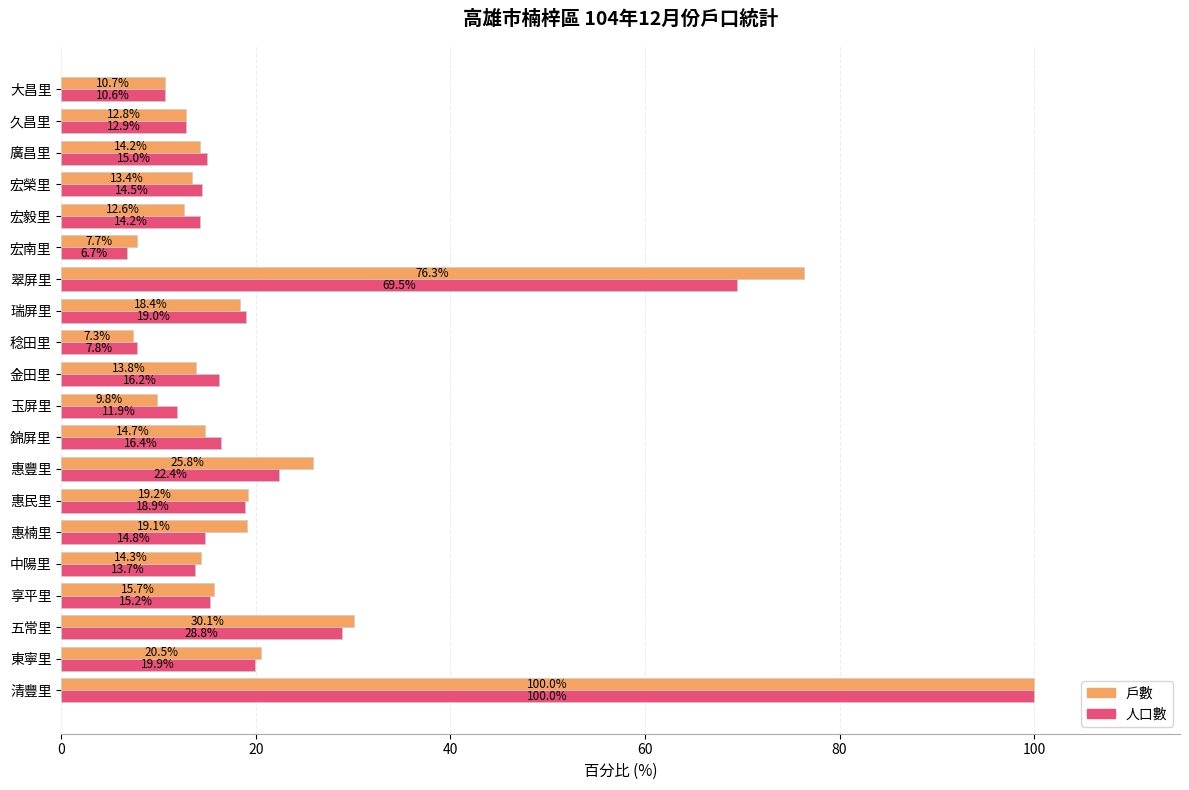

What is the total value across all series at 久昌里?

25.7